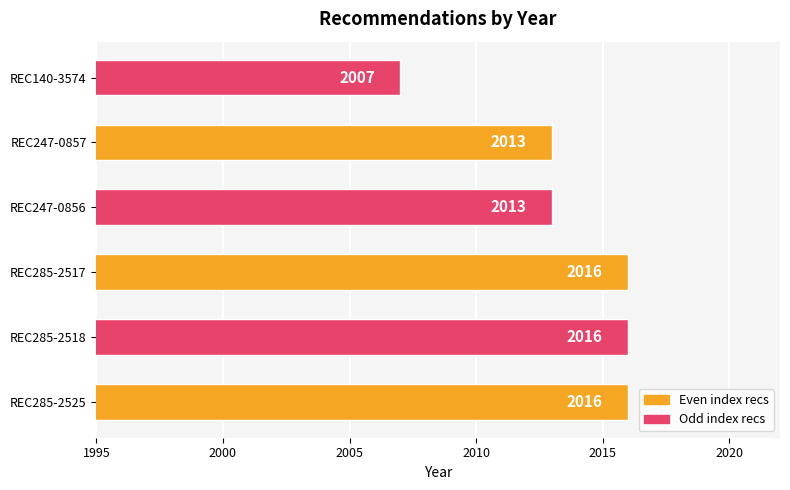

What is the approximate value at REC140-3574?

2007